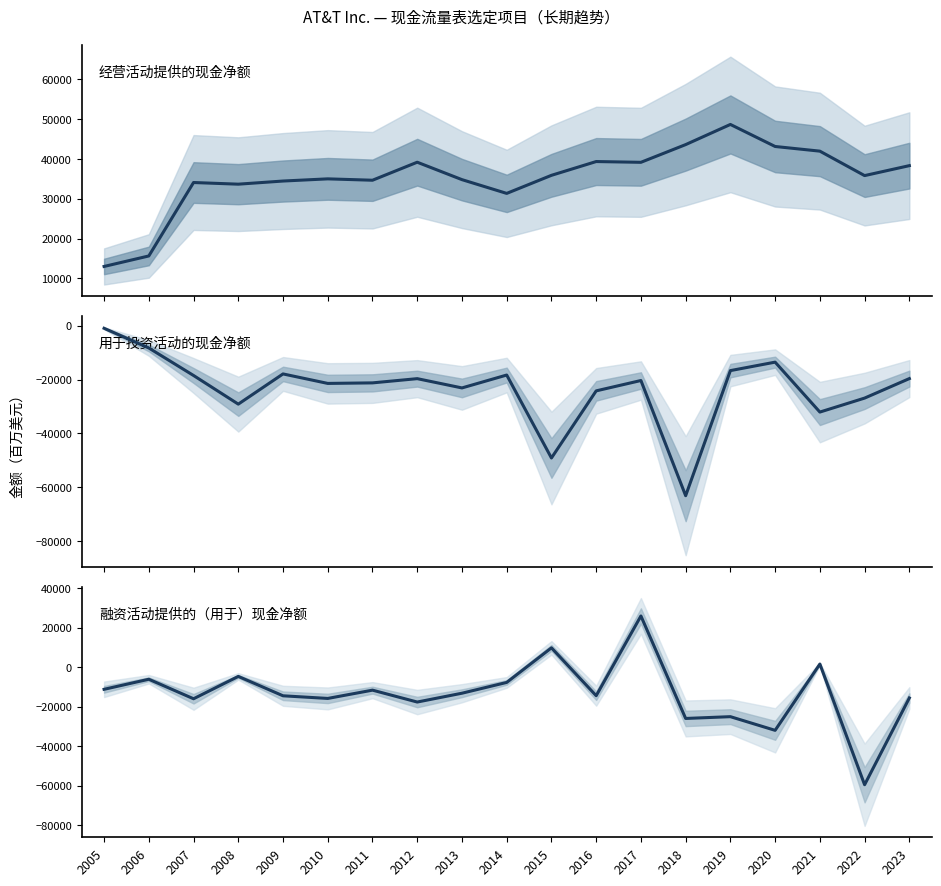

What is the maximum value for 用于投资活动的现金净额?

-974